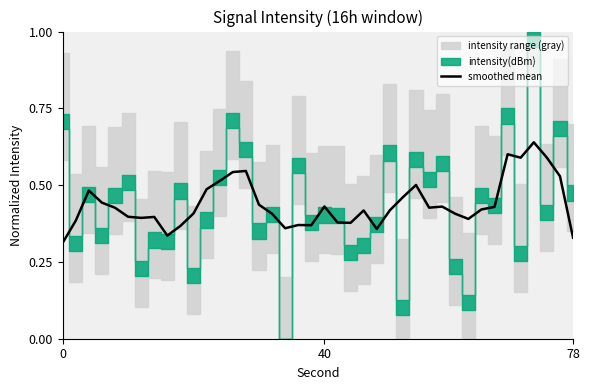

What is the minimum value shown in the chart?

0.3